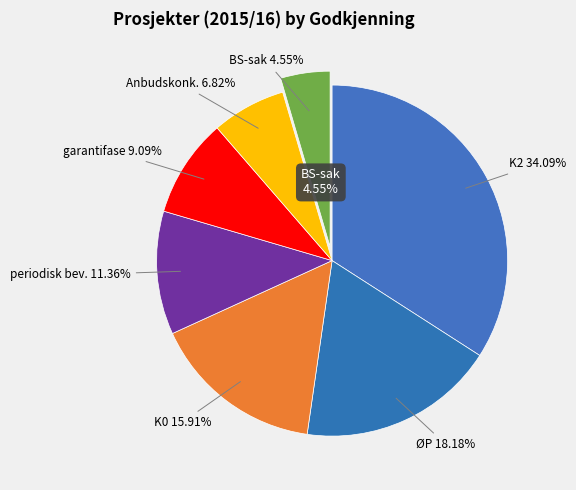

What is the largest slice in the pie chart?

K2